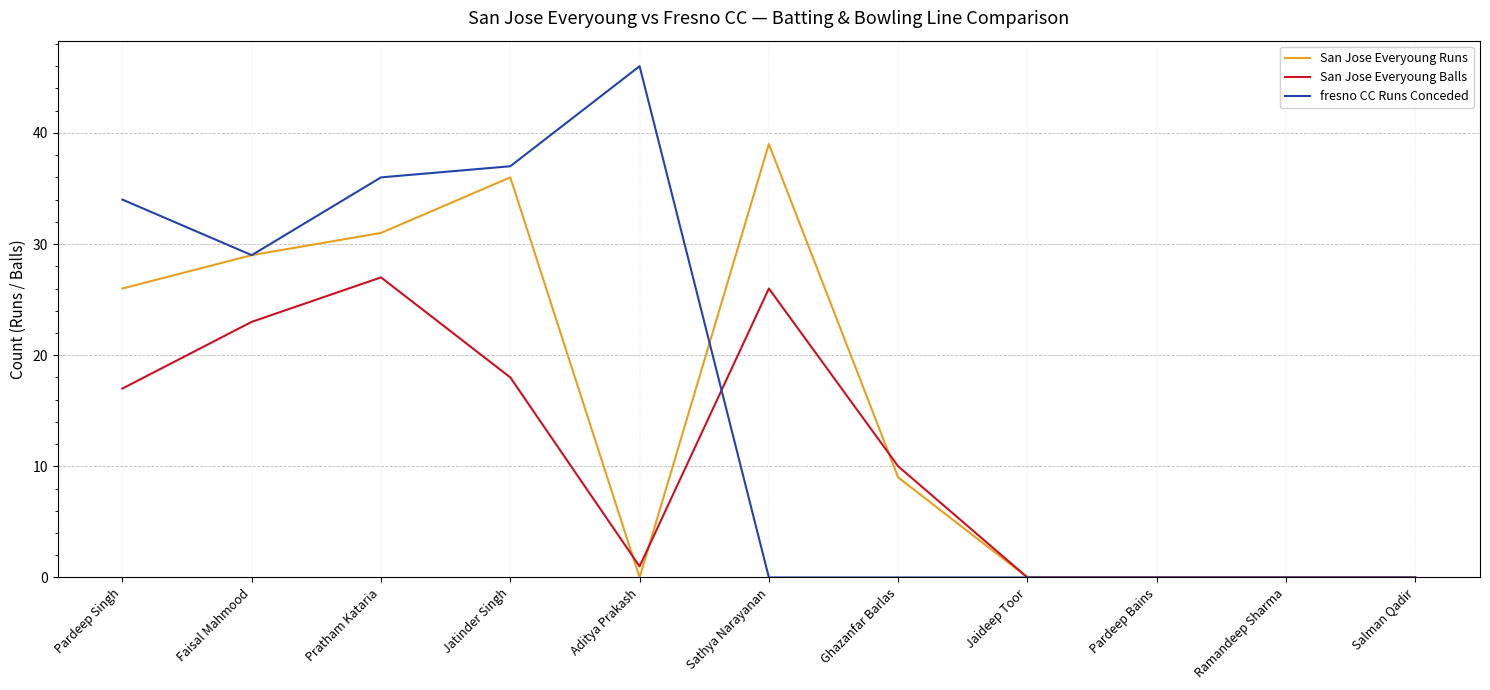

What is the highest value of the San Jose Everyoung Runs series?

39